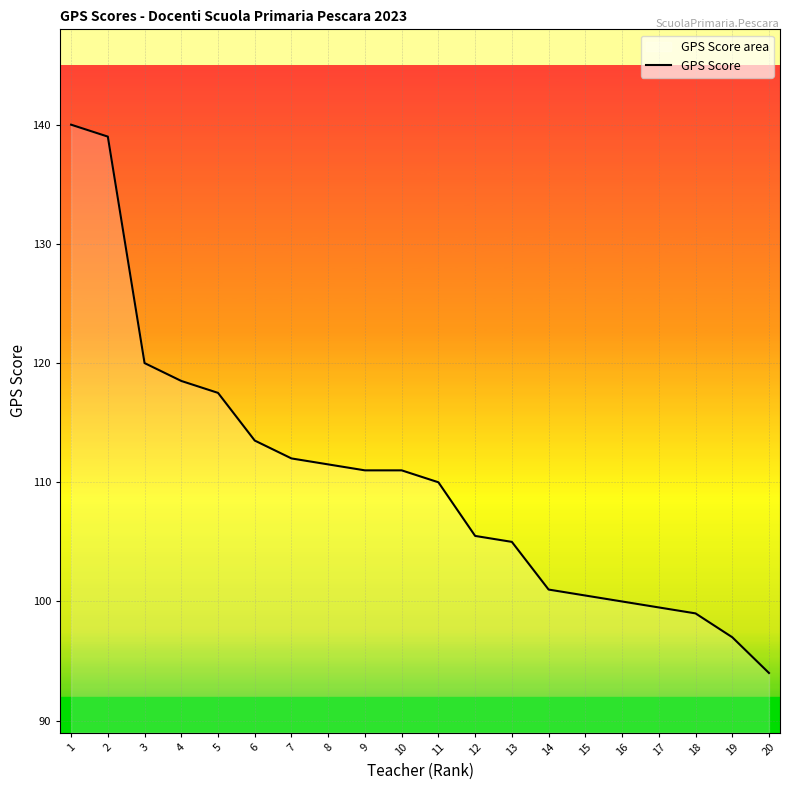

What is the change in value from 3 to 9?

-9.0